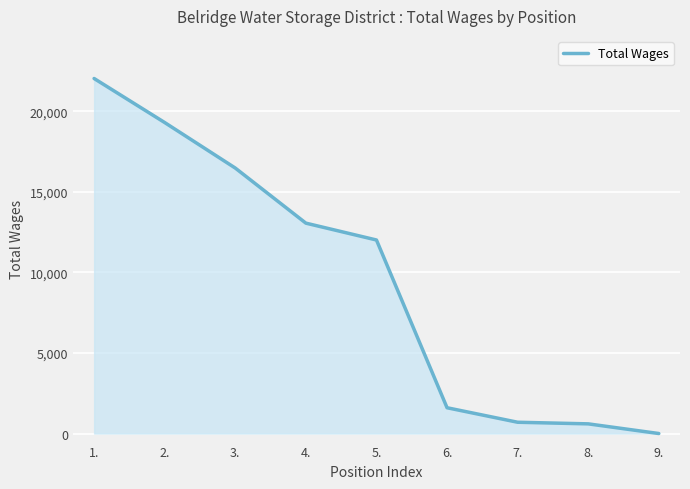

Is it true that the value at 5. is 12010?

True